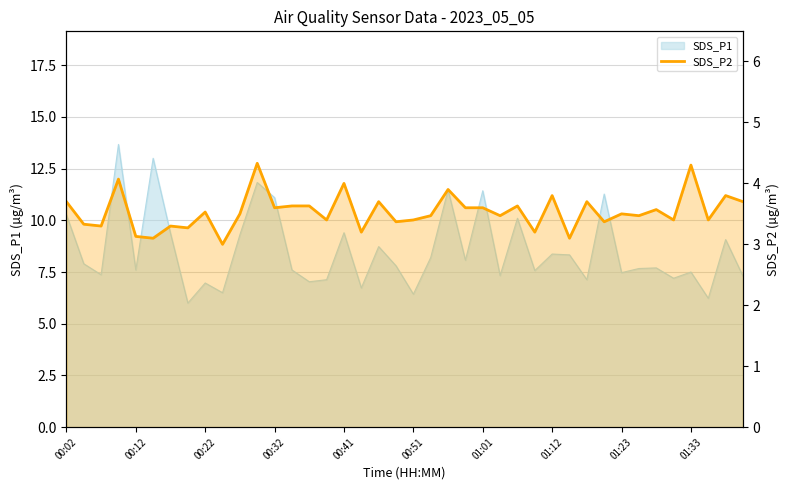

What is the minimum value shown in the chart?

3.0